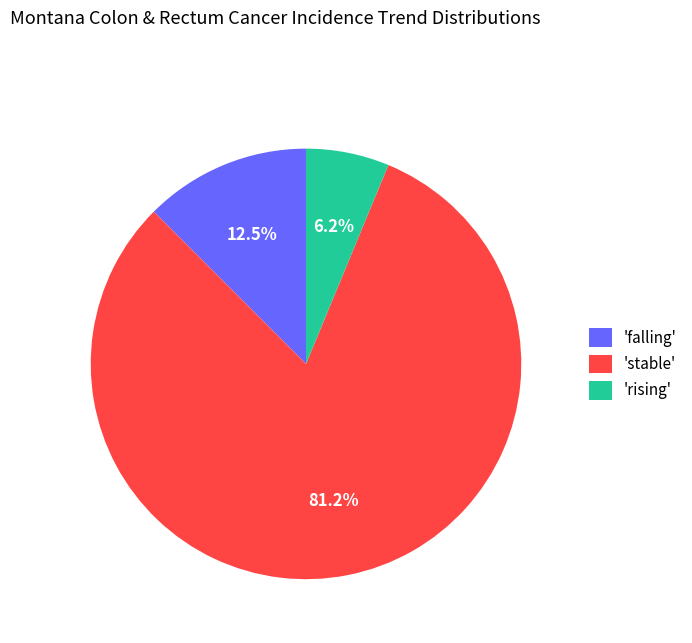

Combined, do 'stable' and 'rising' account for over 50%?

Yes